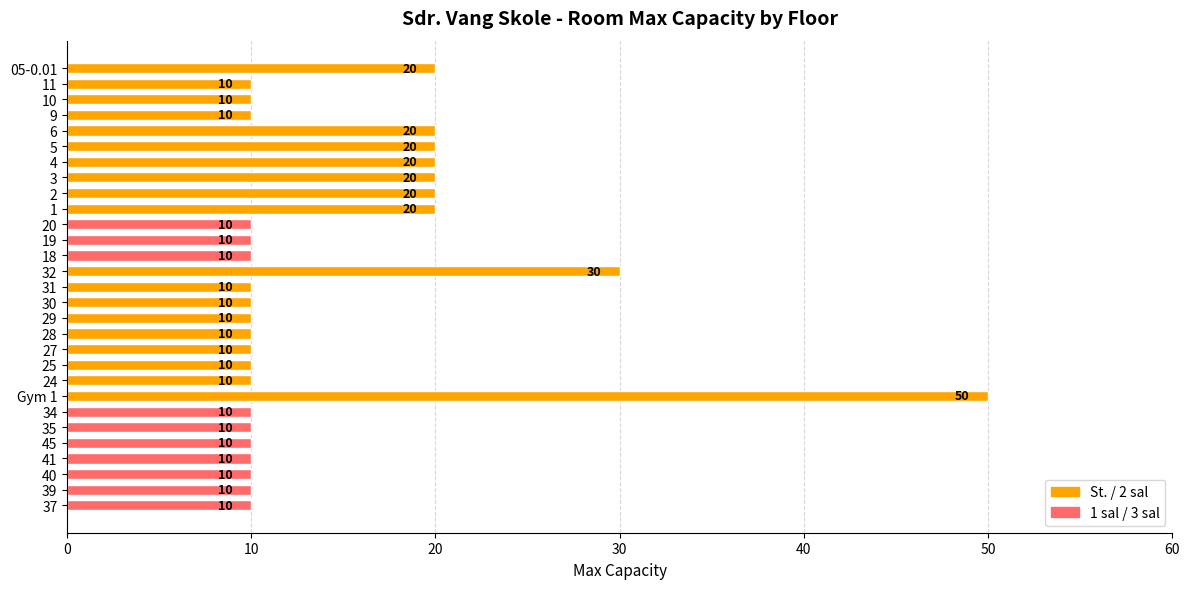

What is the ratio of the value at 10 to the value at 3?

0.5